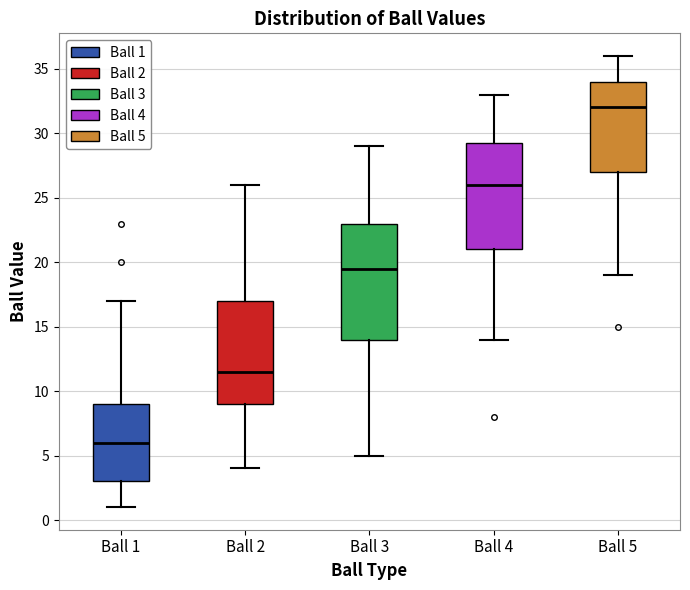

Which box has the lowest median line?

Ball 1